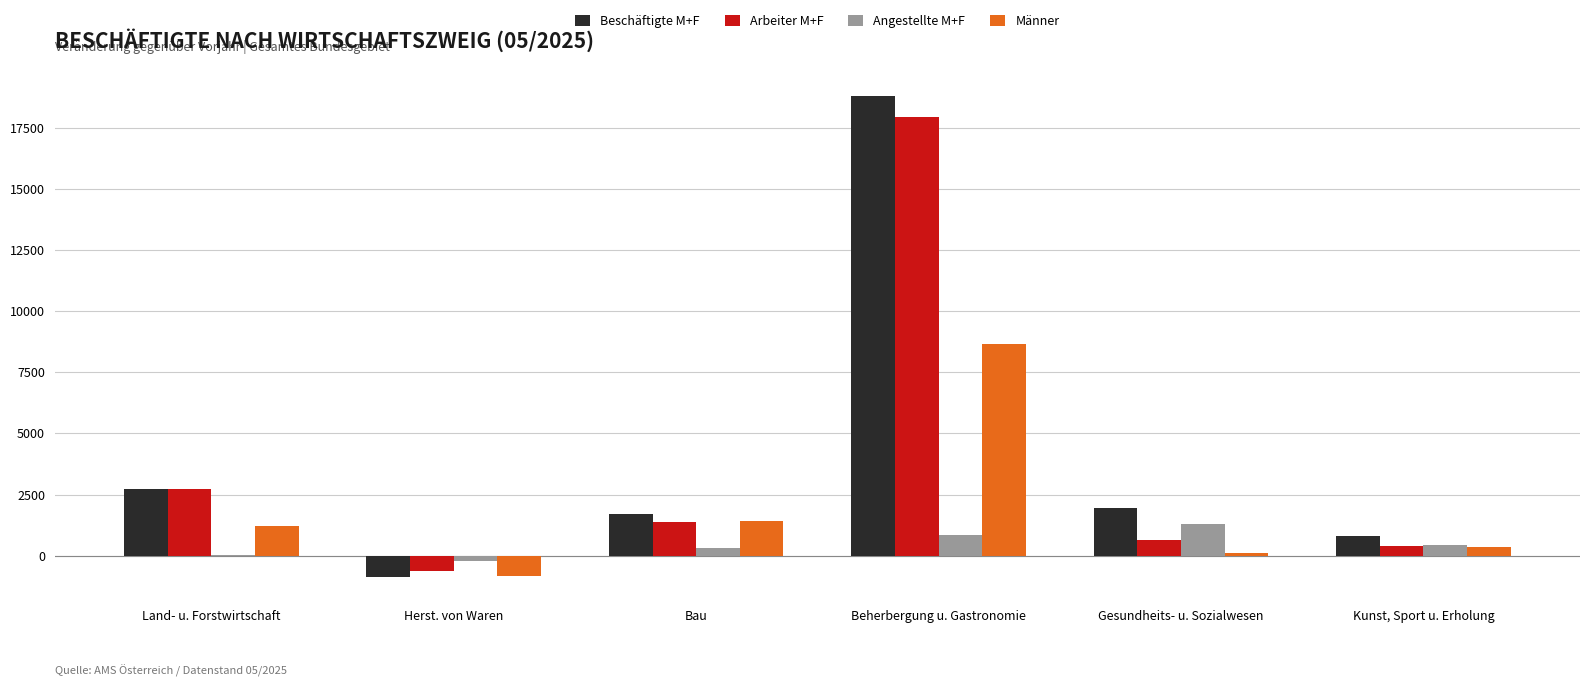

Where is Beschäftigte M+F nearest to the value 8962?

Land- u. Forstwirtschaft